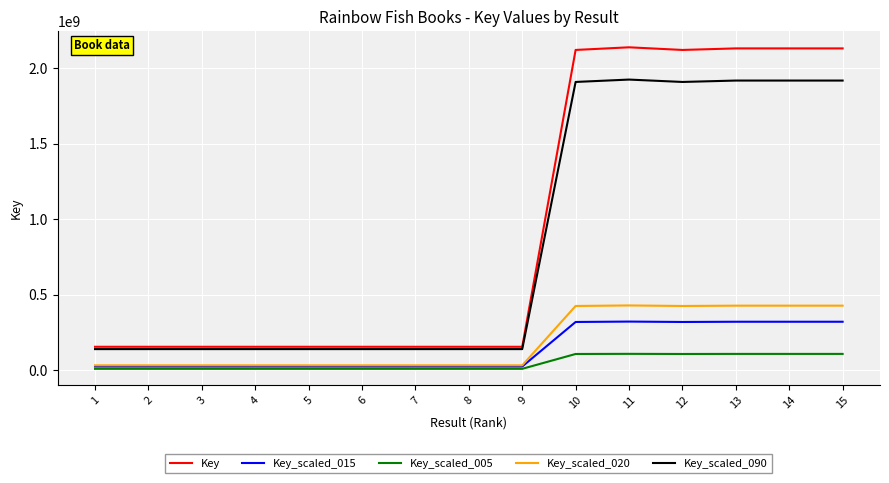

List the series in order of their peak value, highest first.

Key, Key_scaled_090, Key_scaled_020, Key_scaled_015, Key_scaled_005